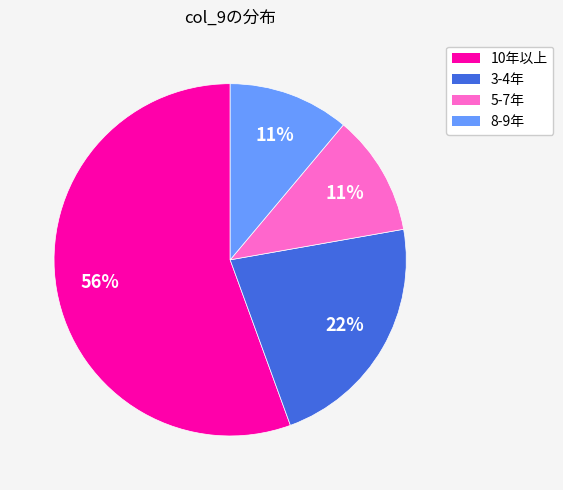

To the nearest percent, what is the combined percentage of 10年以上 and 3-4年?

78%